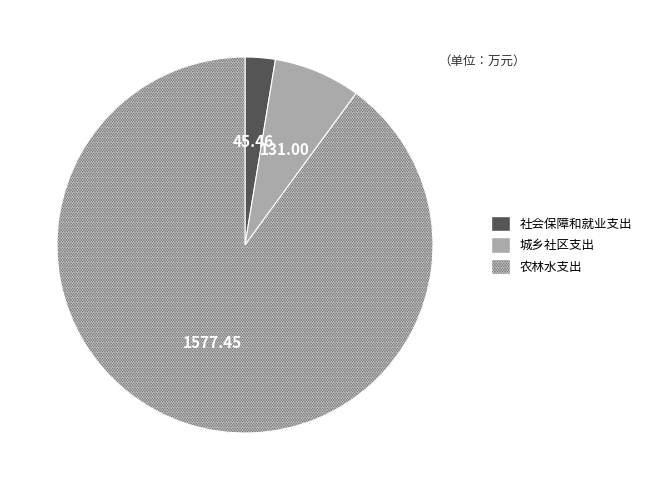

Do 社会保障和就业支出 and 农林水支出 together represent more than half of the pie?

Yes